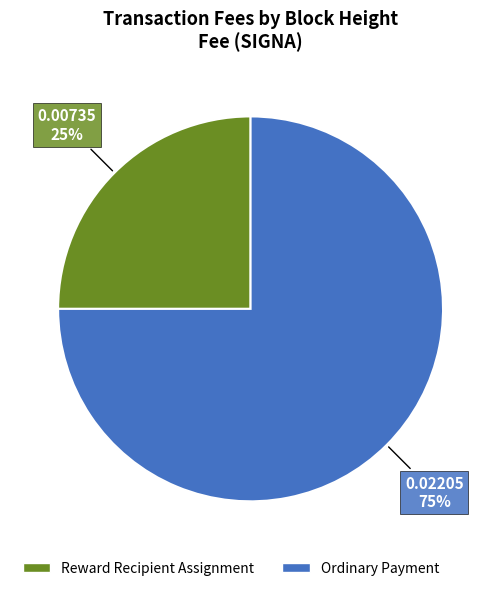

Is there a majority slice in this chart?

Yes